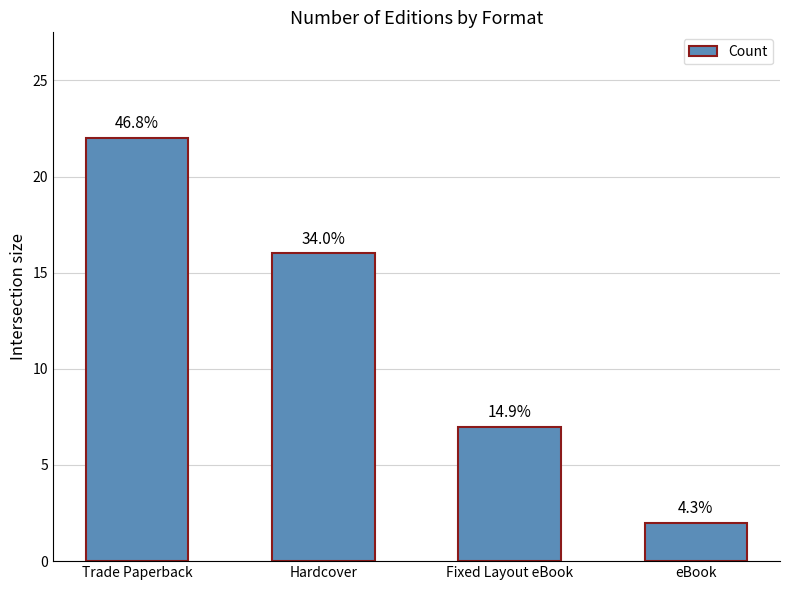

How many bars are there in total?

4